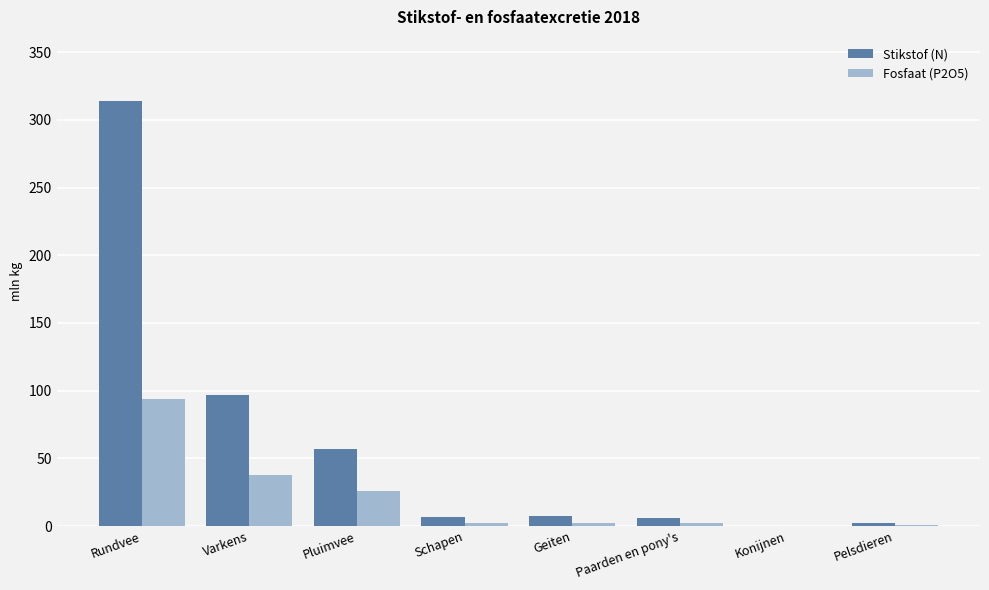

Where is Fosfaat (P2O5) nearest to the value 46?

Varkens